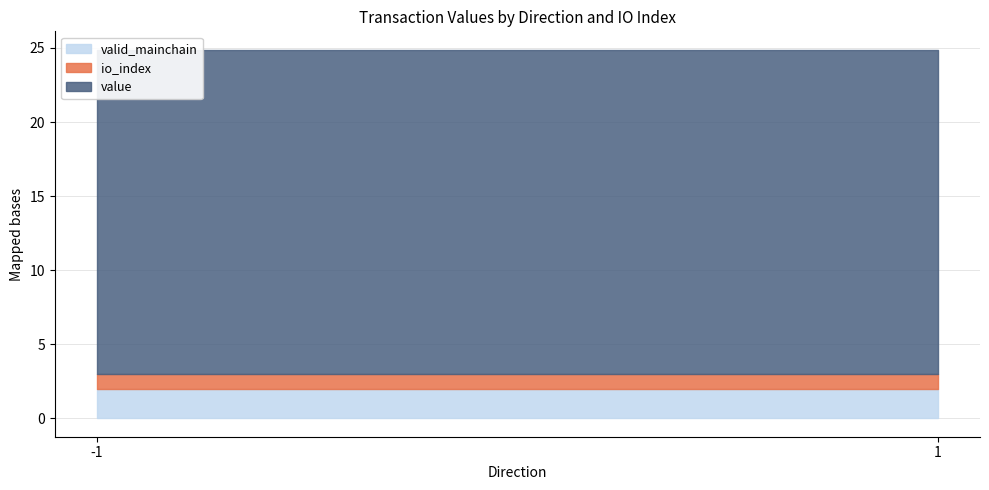

What is the maximum value for io_index?

1.0